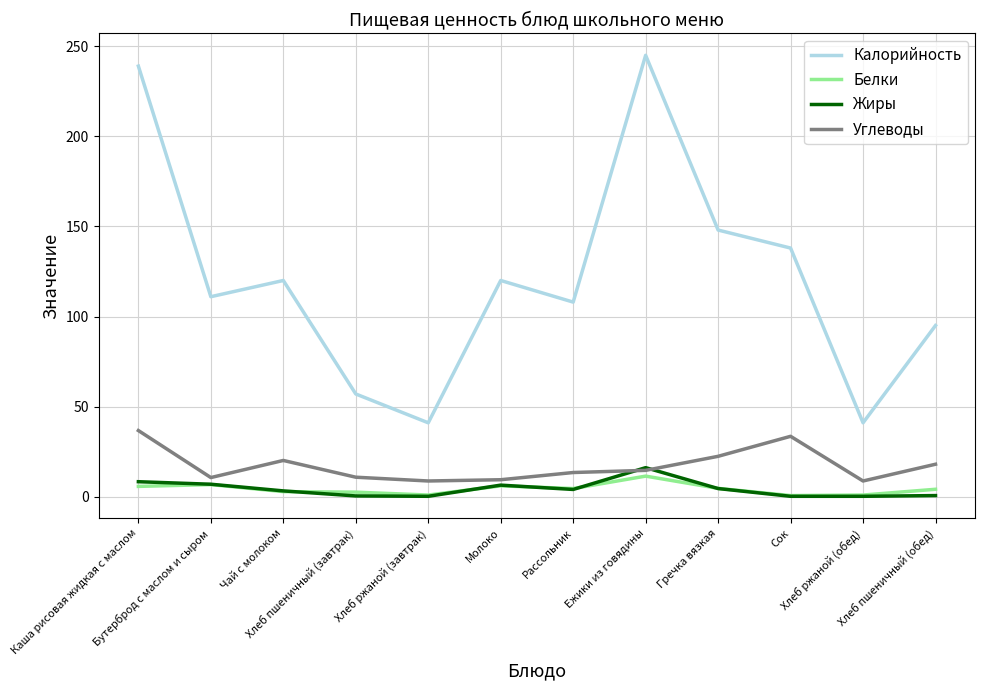

True or false: Жиры and Калорийность cross at least once.

False